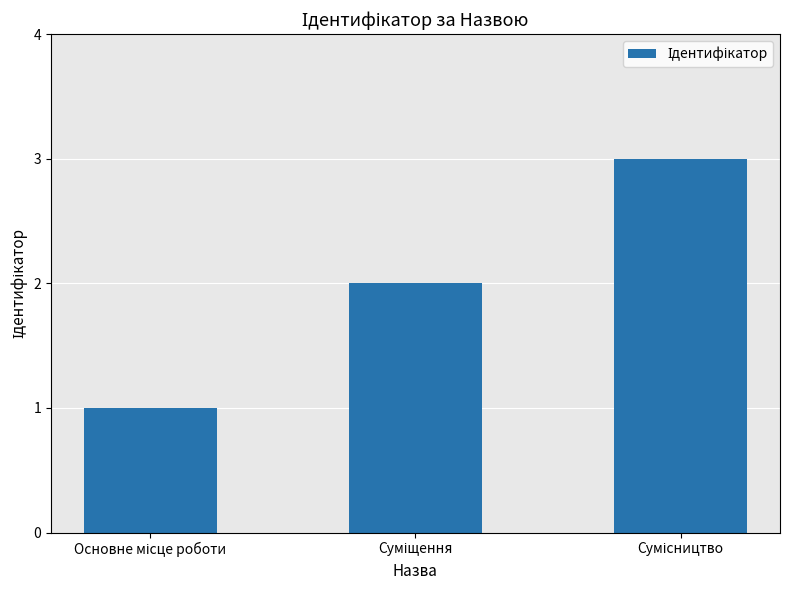

Reading left to right, transcribe all the data shown in this chart.

1	2	3